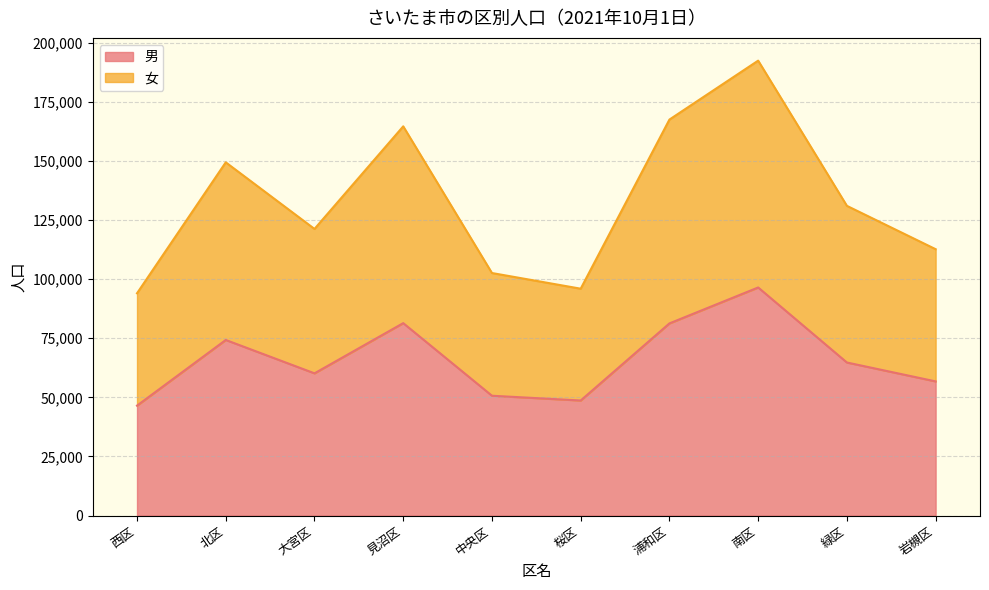

Rank the series by their average value, from lowest to highest.

男, 女